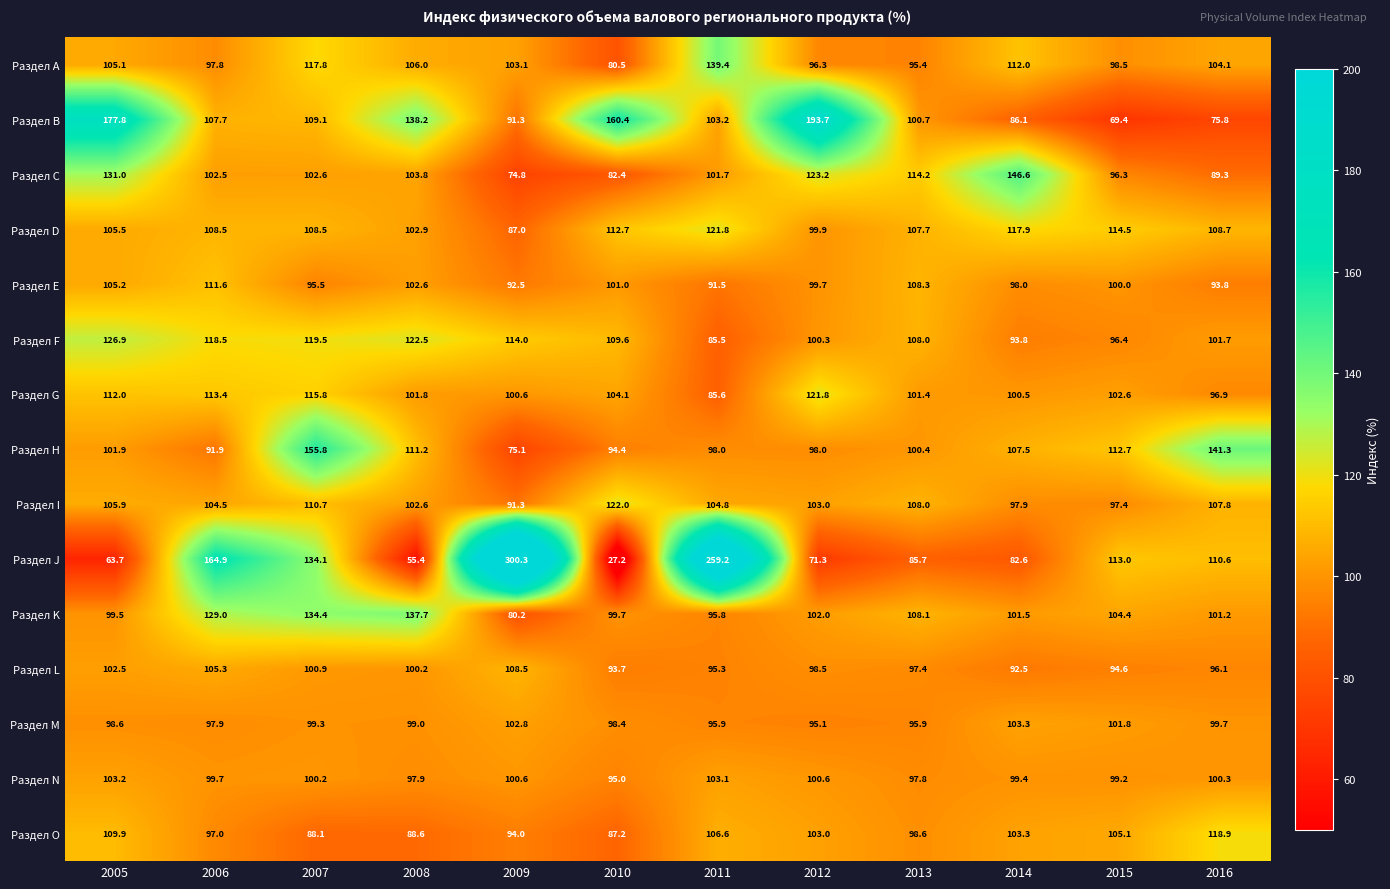

At which label does Раздел L reach its minimum?

2014